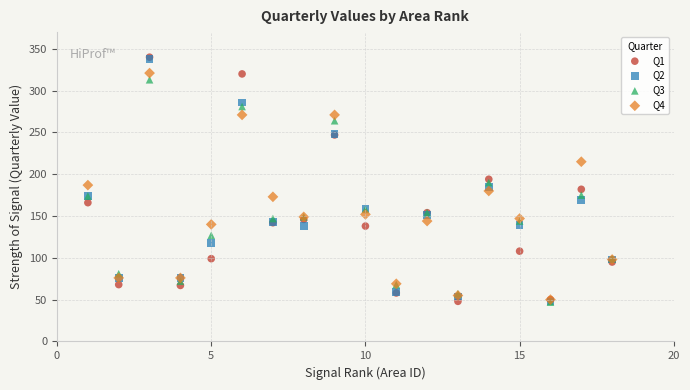

Which series has the largest Y range (max minus min)?

Q1